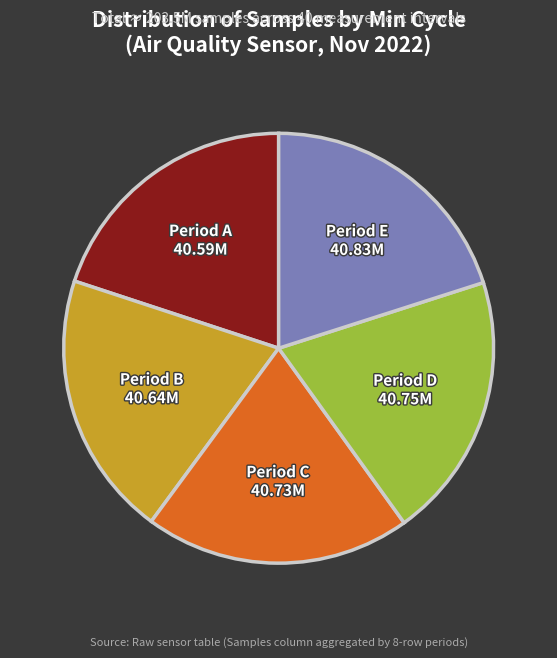

Count the number of slices in the pie.

5